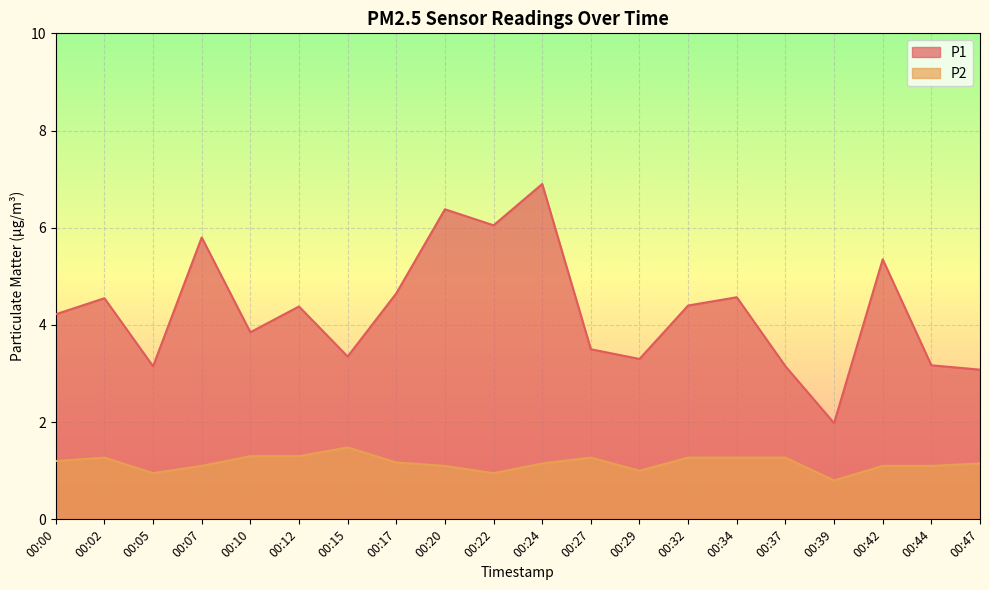

List the series in order of their peak value, highest first.

P1, P2